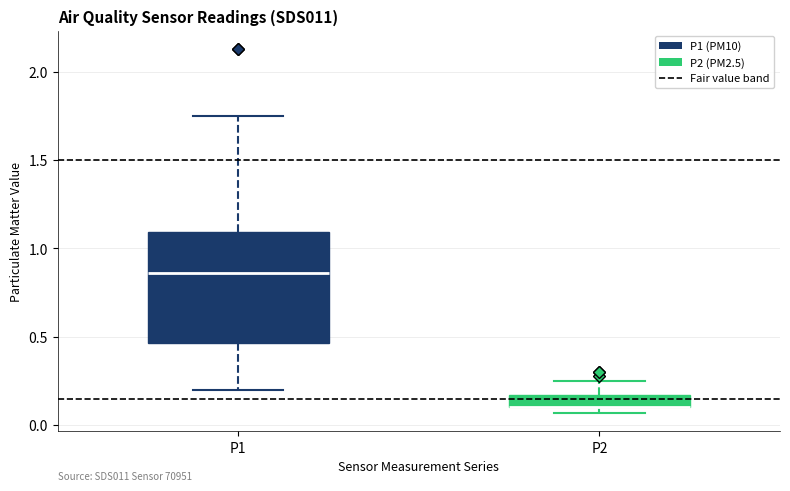

Comparing the boxes themselves (not the whiskers), which one is the tallest?

P1